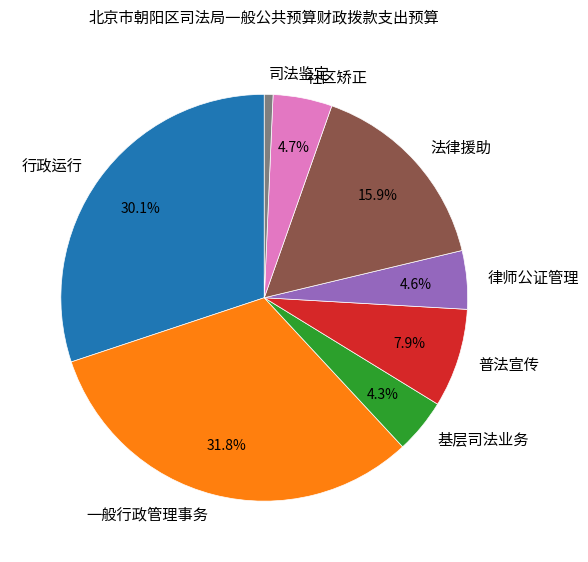

Which slice is the largest?

一般行政管理事务